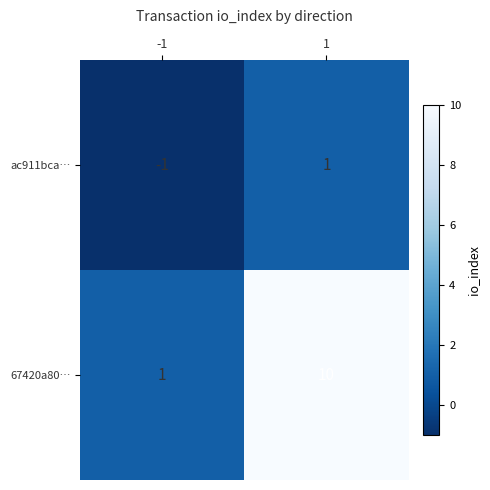

What is the sum of the 67420a80… values at -1 and 1?

11